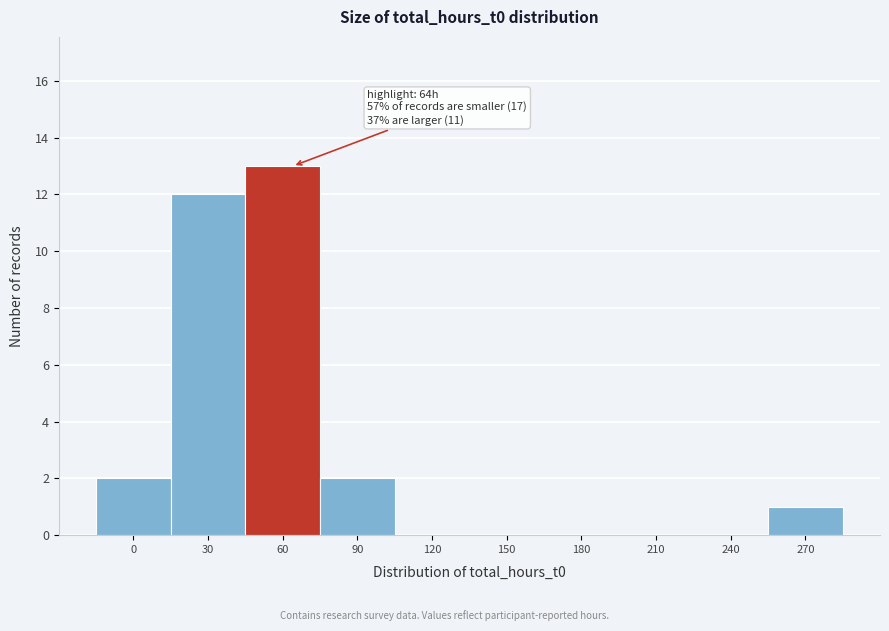

Reading left to right, what are all the values shown in this chart?

0=2	30=12	60=13	90=2	120=0	150=0	180=0	210=0	240=0	270=1